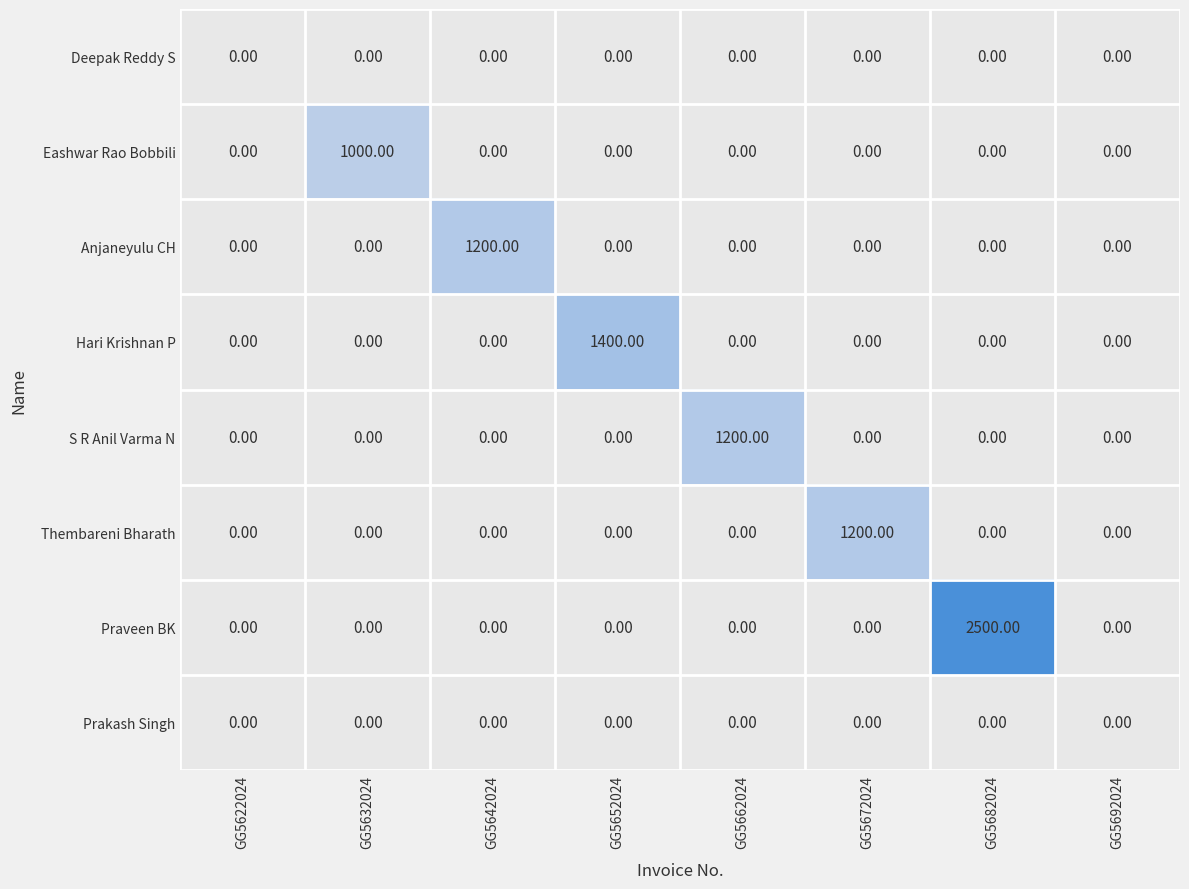

What is the difference between the maximum and minimum values in the Hari Krishnan P series?

1400